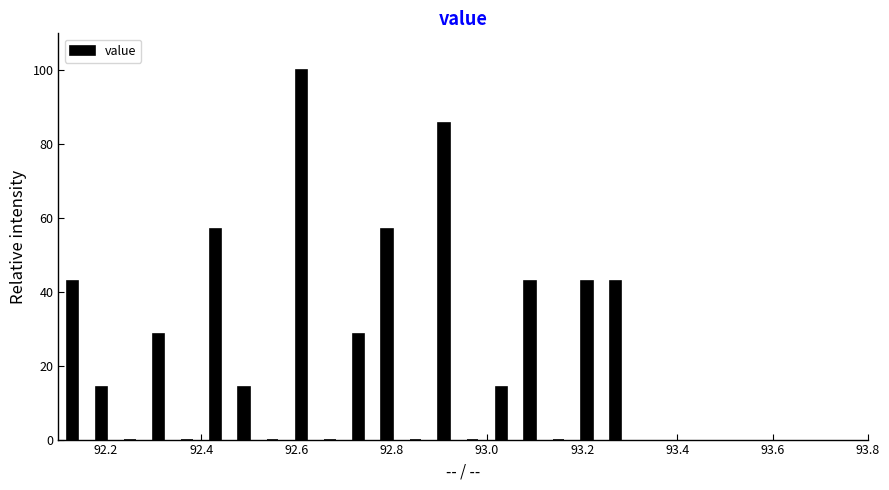

Read against the x-axis, roughly where is the centre of the tallest bar?

92.62